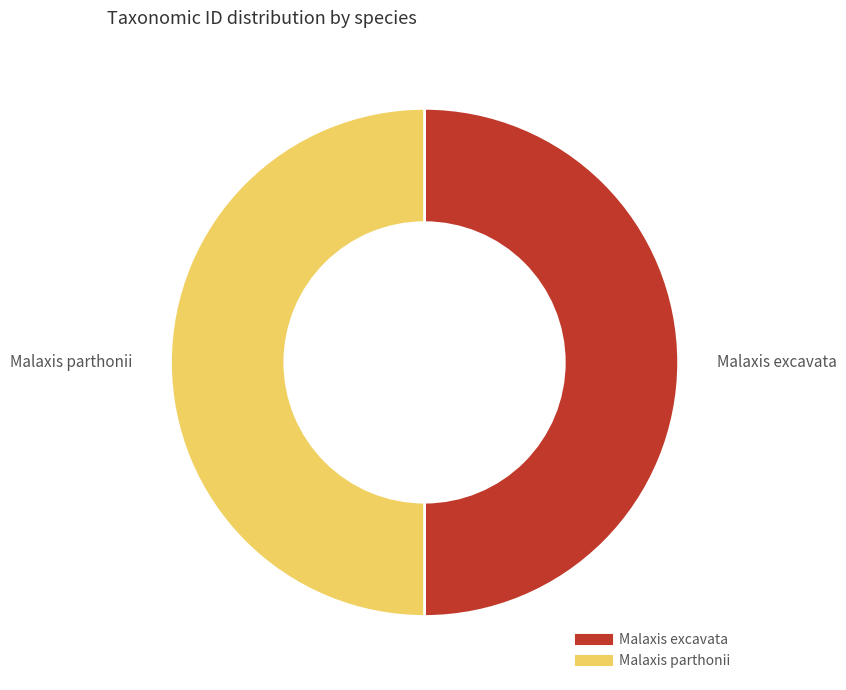

Do Malaxis parthonii and Malaxis excavata together represent more than half of the pie?

Yes